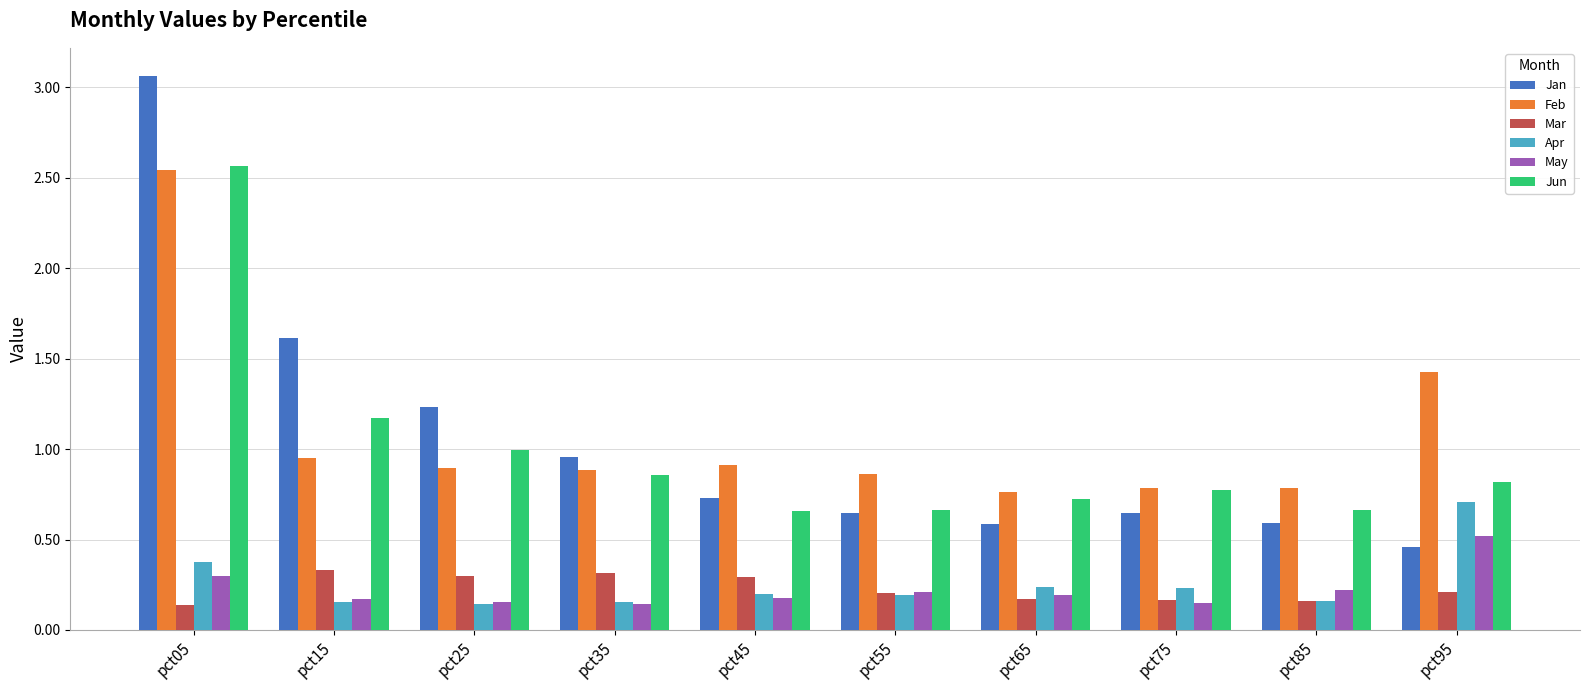

Which category has the highest value in the May series?

pct95